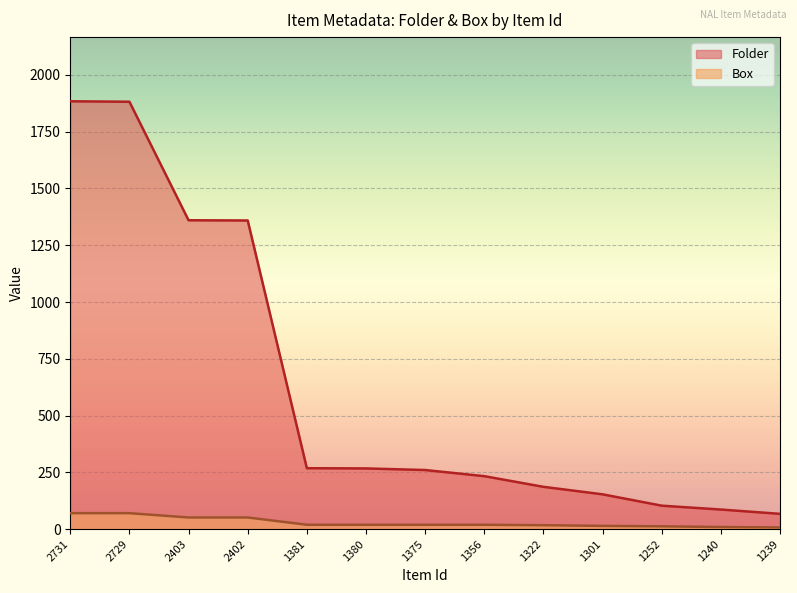

Rank the series by their maximum value, from highest to lowest.

Folder, Box